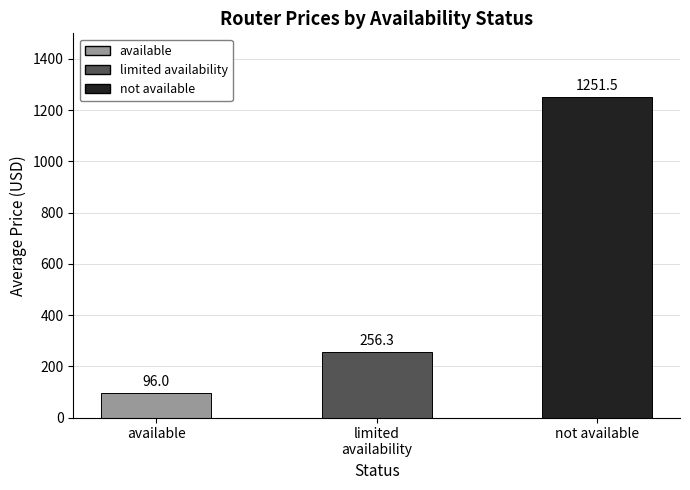

What is the label of the 2nd bar from the left?

limited
availability